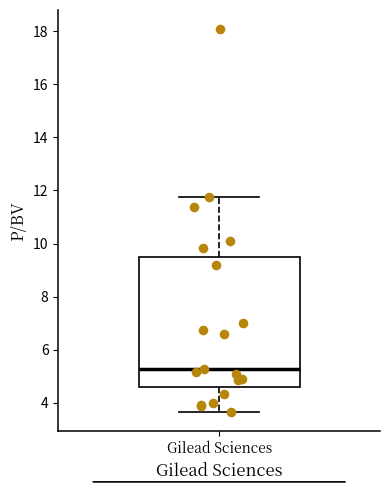

Transcribe this box plot: give where the median line is, the range the box spans, and where the two whiskers end, as read against the y-axis. The values are not printed on the chart, so give them approximately, as read against the axis.

median 5.2, box 4.6 to 9.6, whiskers 3.6 to 11.8